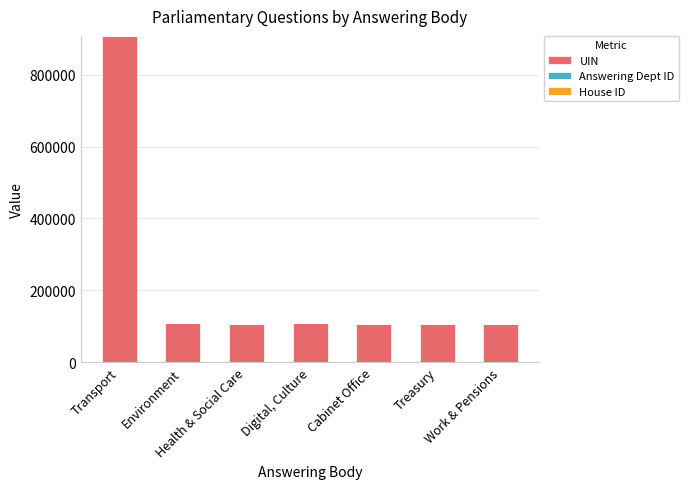

What is the sum of all UIN values?

1554064